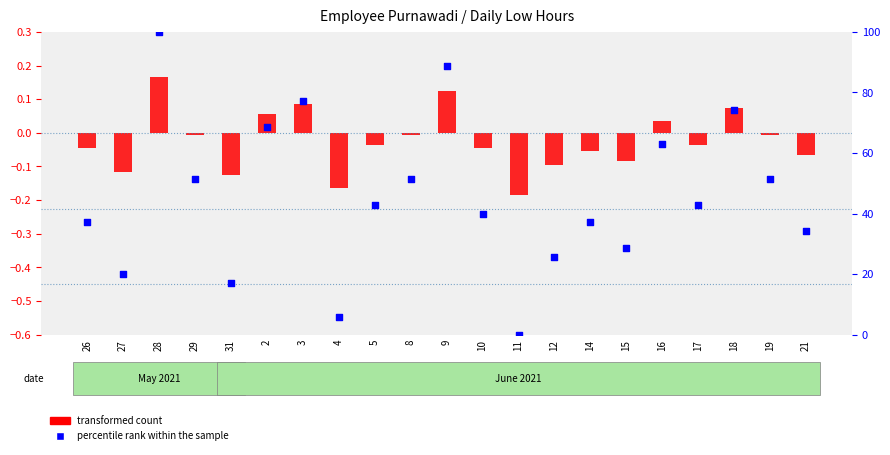

What are all the series names shown in the legend?

transformed count, percentile rank within the sample